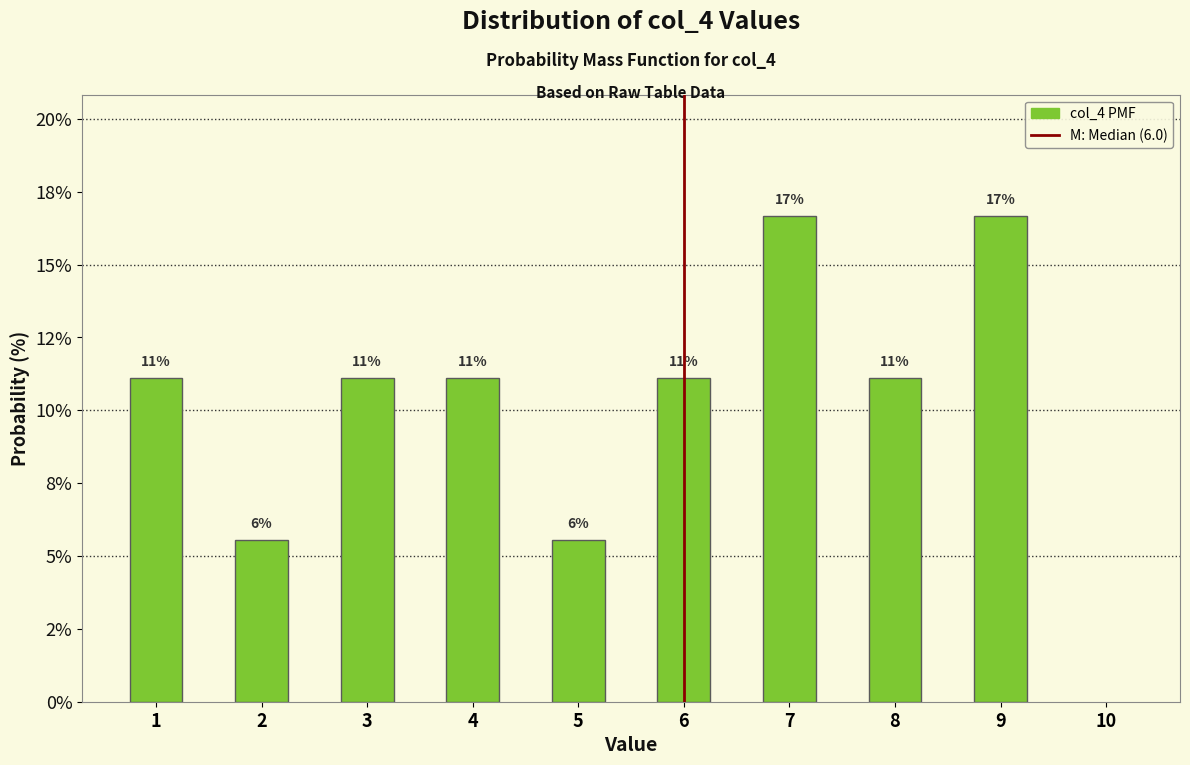

Are the bars horizontal?

No